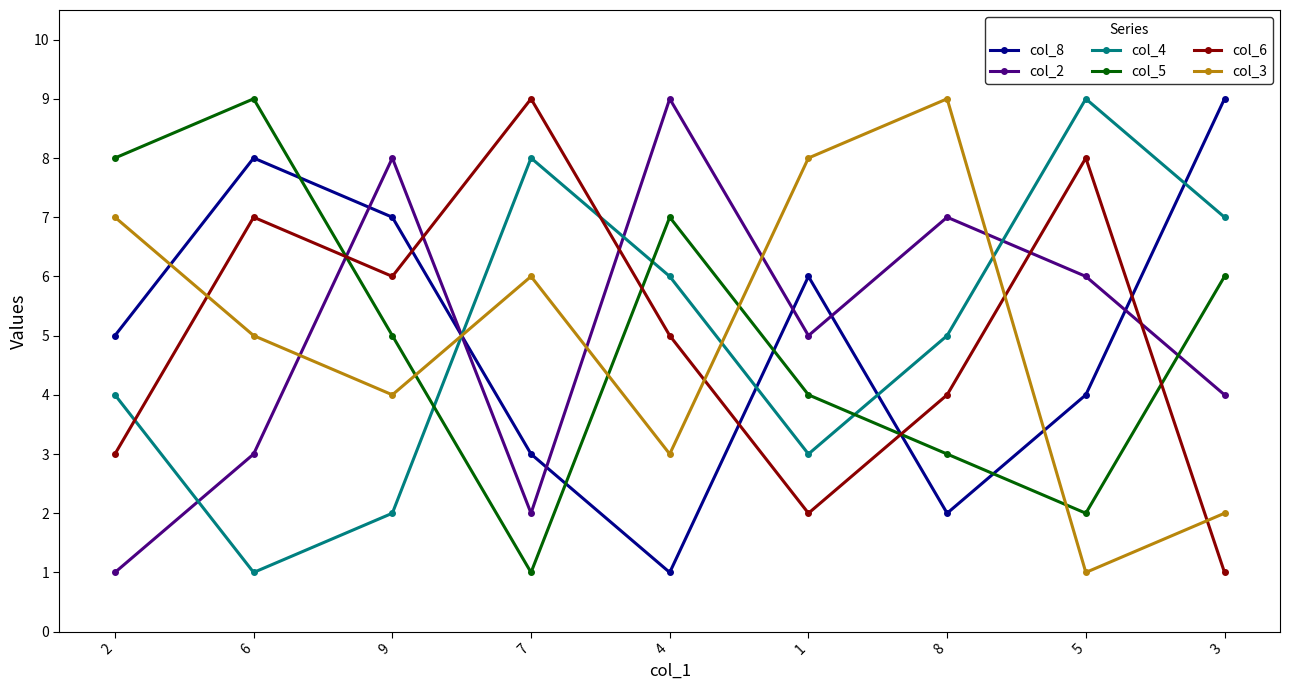

What is the difference between the col_5 values at 3 and 8?

3